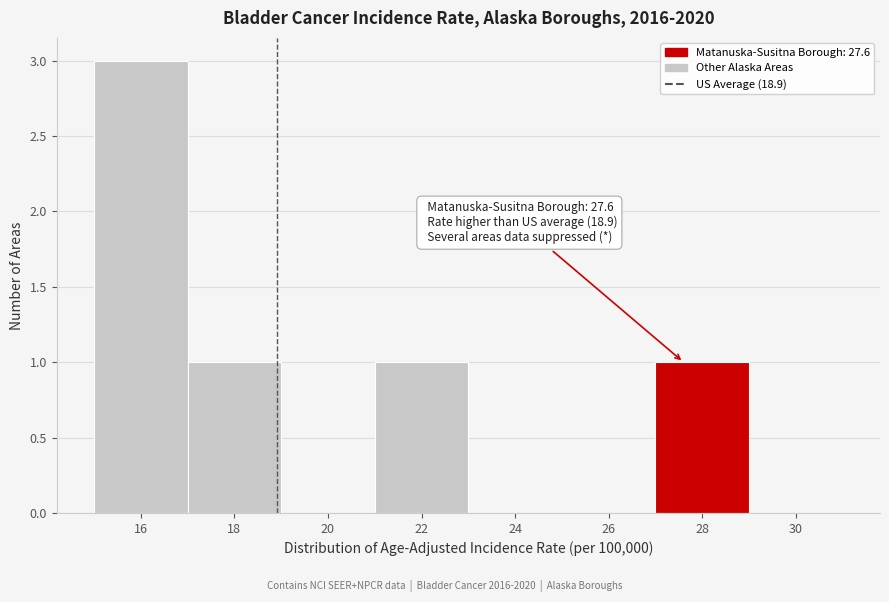

Over which range of the x-axis is the bar tallest?

15 to 17